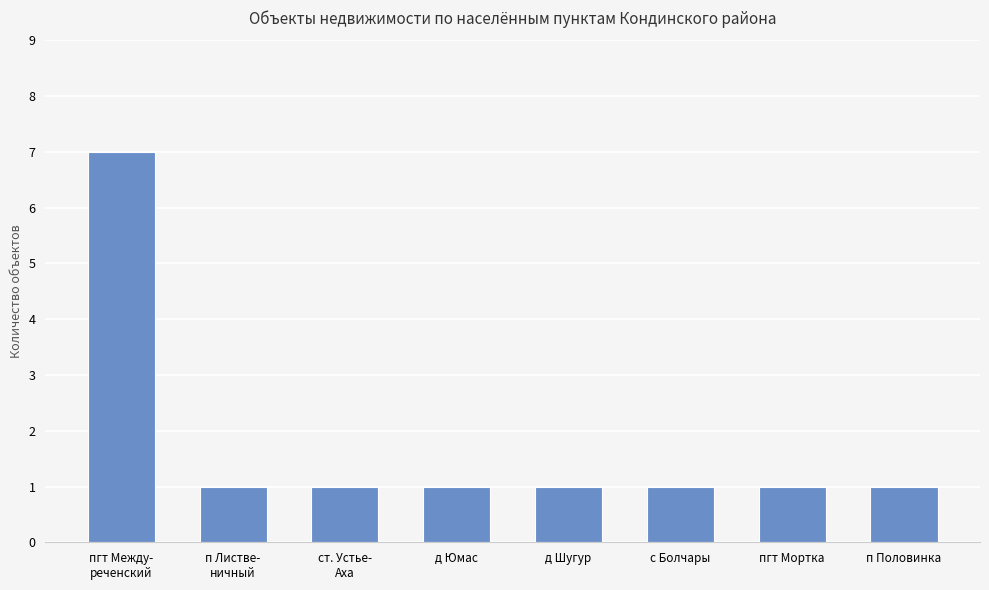

What position from the right is пгт Между-
реченский?

8